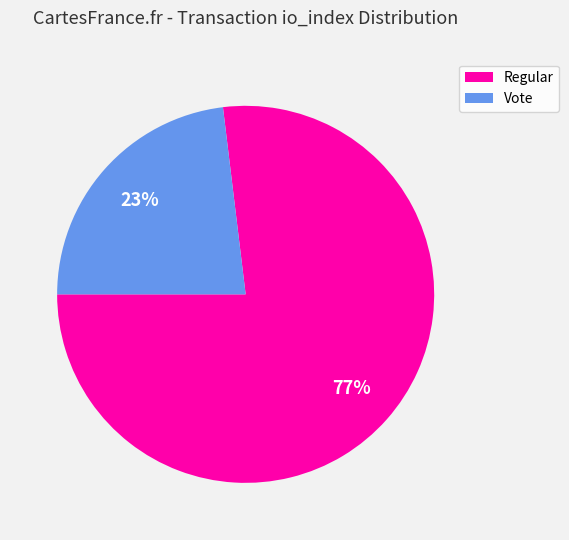

The Regular slice represents 88% of the pie. True or false?

False